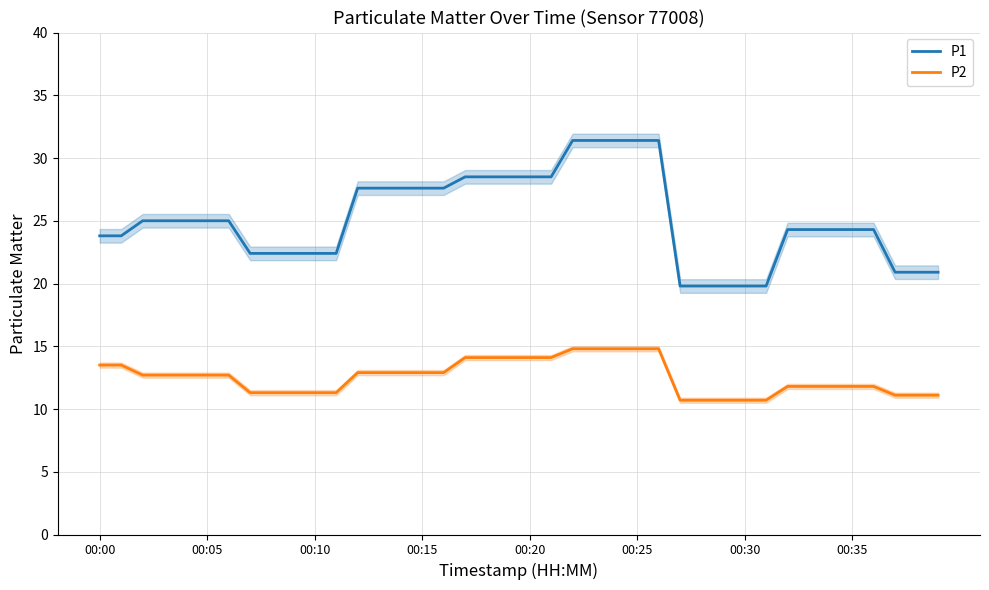

The value of P1 at 00:00 is 41.1. True or false?

False